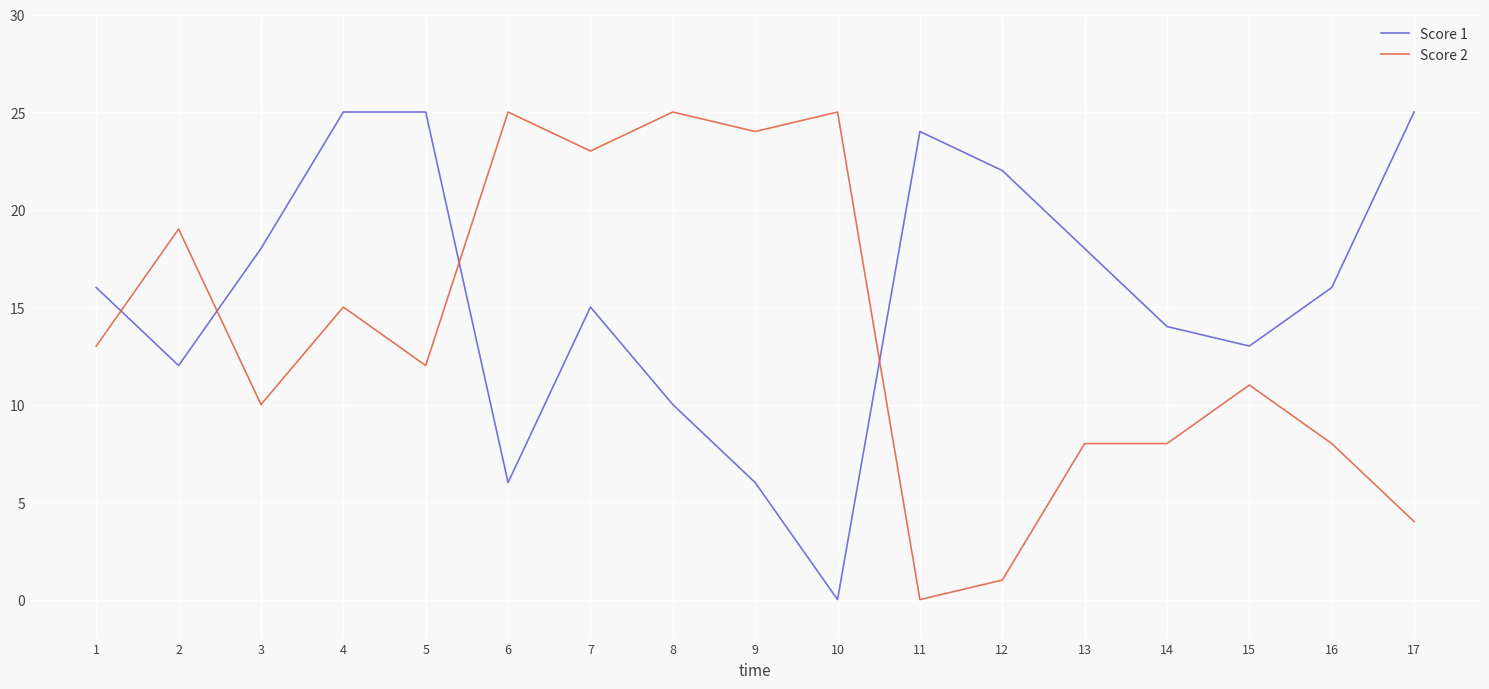

Between 3 and 12, which series saw the biggest shift?

Score 2